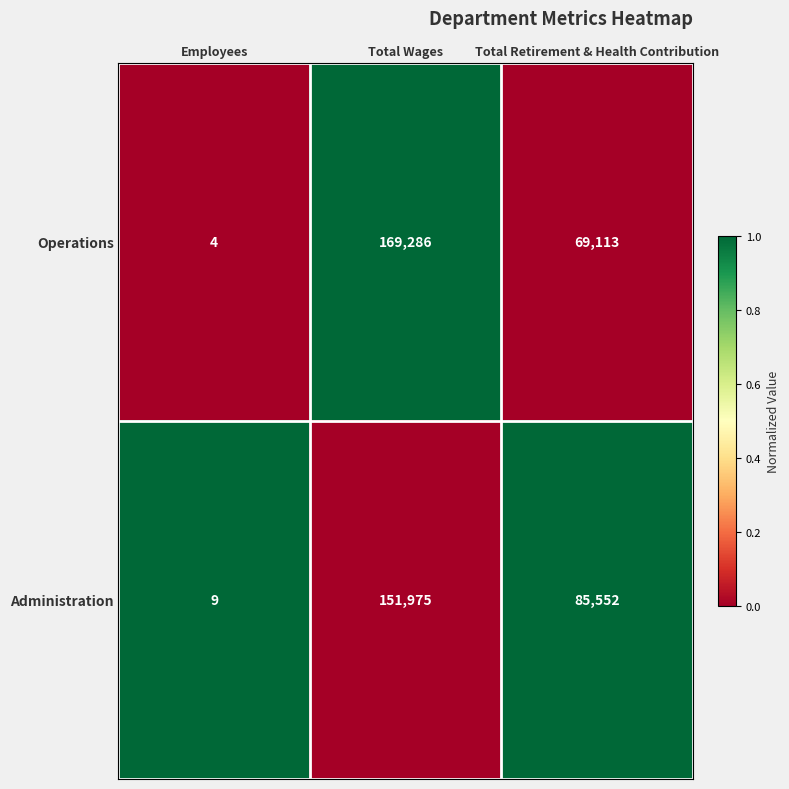

Count the number of categories in the chart.

3